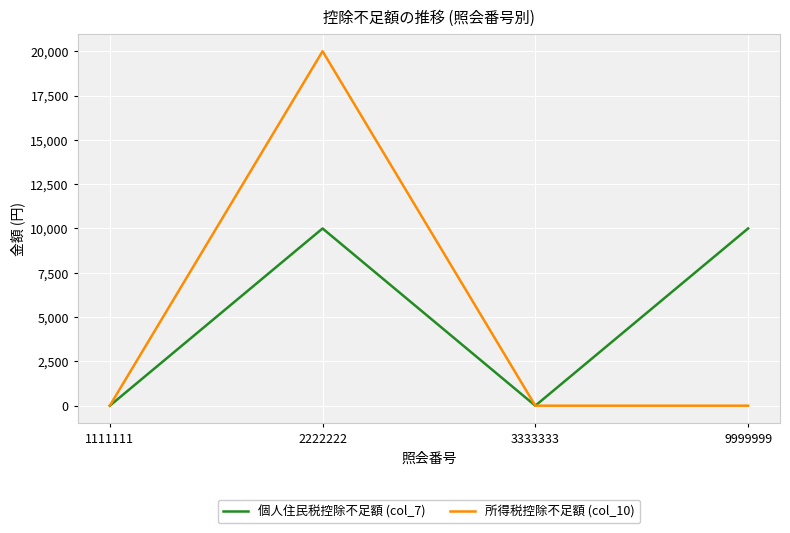

Reading left to right, list all the values displayed in this chart.

個人住民税控除不足額 (col_7): 0	10000	0	10000
所得税控除不足額 (col_10): 0	20000	0	0